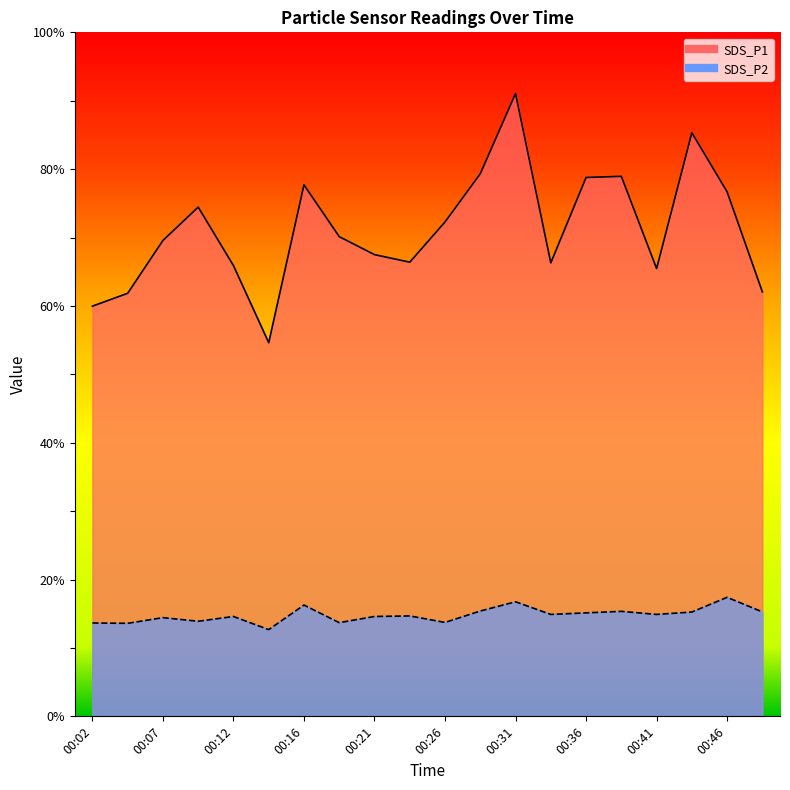

What is the lowest value of the SDS_P2 series?

12.7